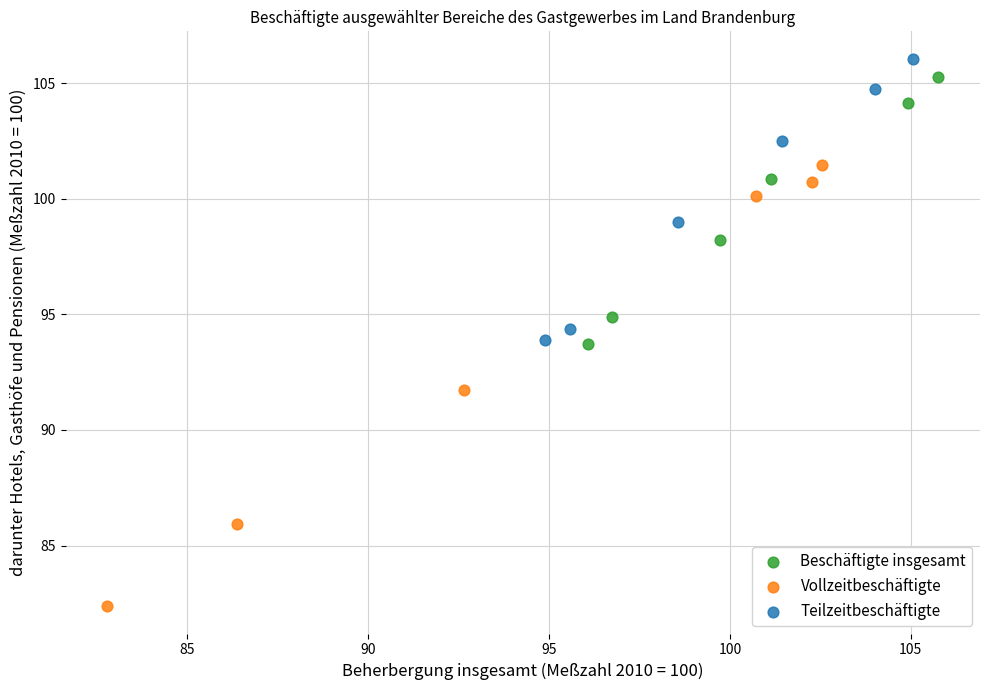

What are all the series names shown in the legend?

Beschäftigte insgesamt, Vollzeitbeschäftigte, Teilzeitbeschäftigte